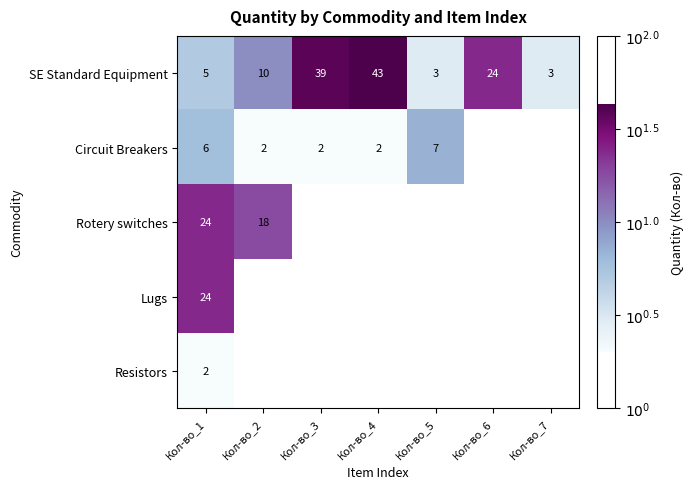

Count the number of data series in this chart.

5